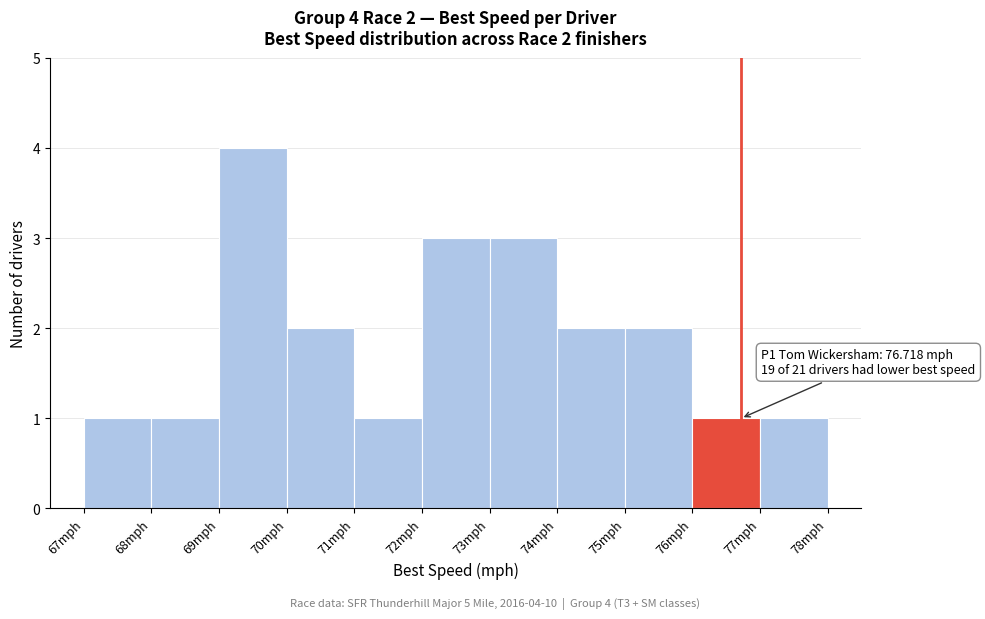

Over which range of the x-axis is the bar tallest?

69 to 70